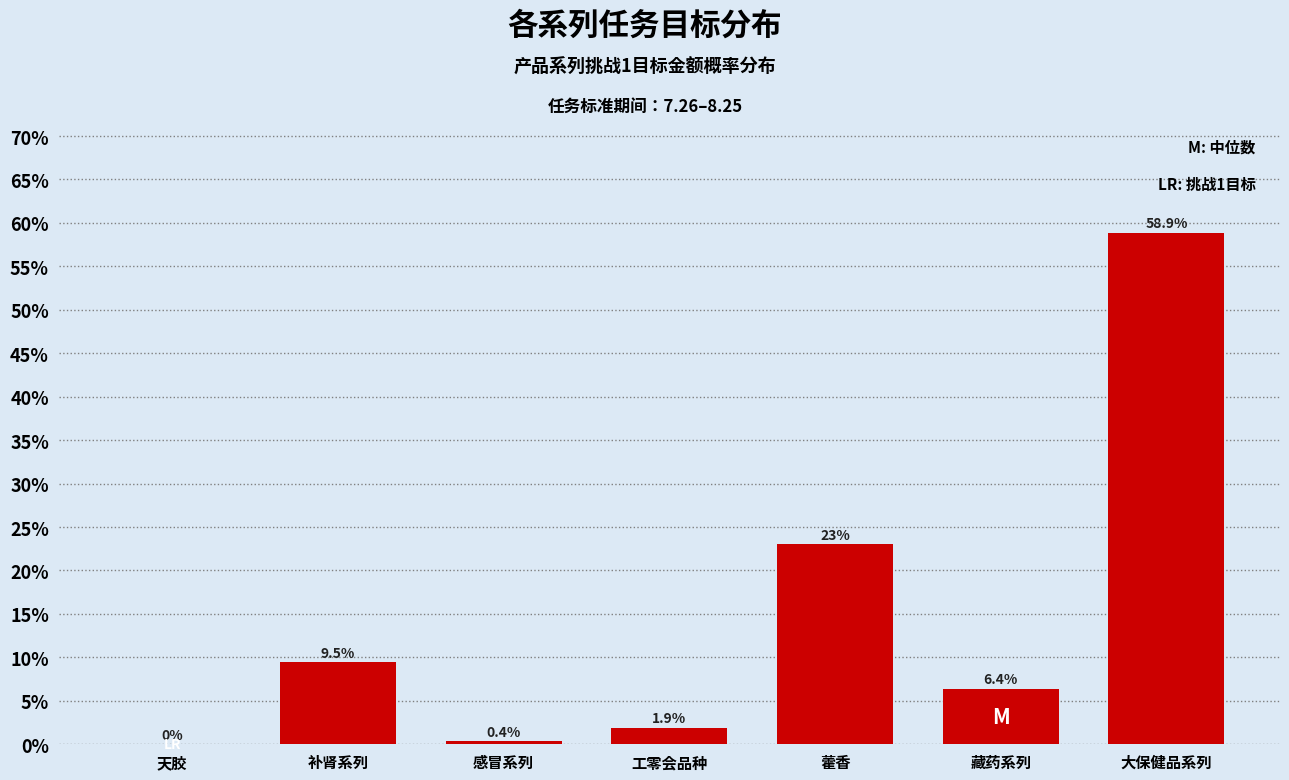

What is the sum of the values at 天胶 and 藏药系列?

6.4